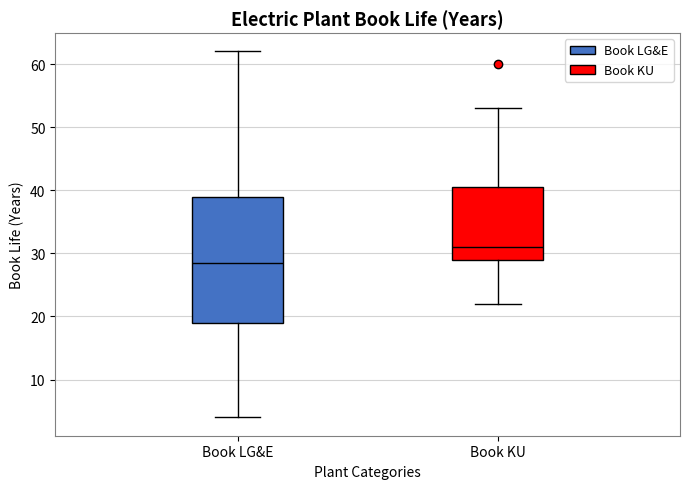

Reading left to right, transcribe this box plot: for each box, give where its median line is, the range the box spans, and where its two whiskers end, as read against the y-axis. The values are not printed on the chart, so give them approximately, as read against the axis.

Book LG&E: median 29, box 19 to 39, whiskers 4 to 62
Book KU: median 31, box 29 to 41, whiskers 22 to 53